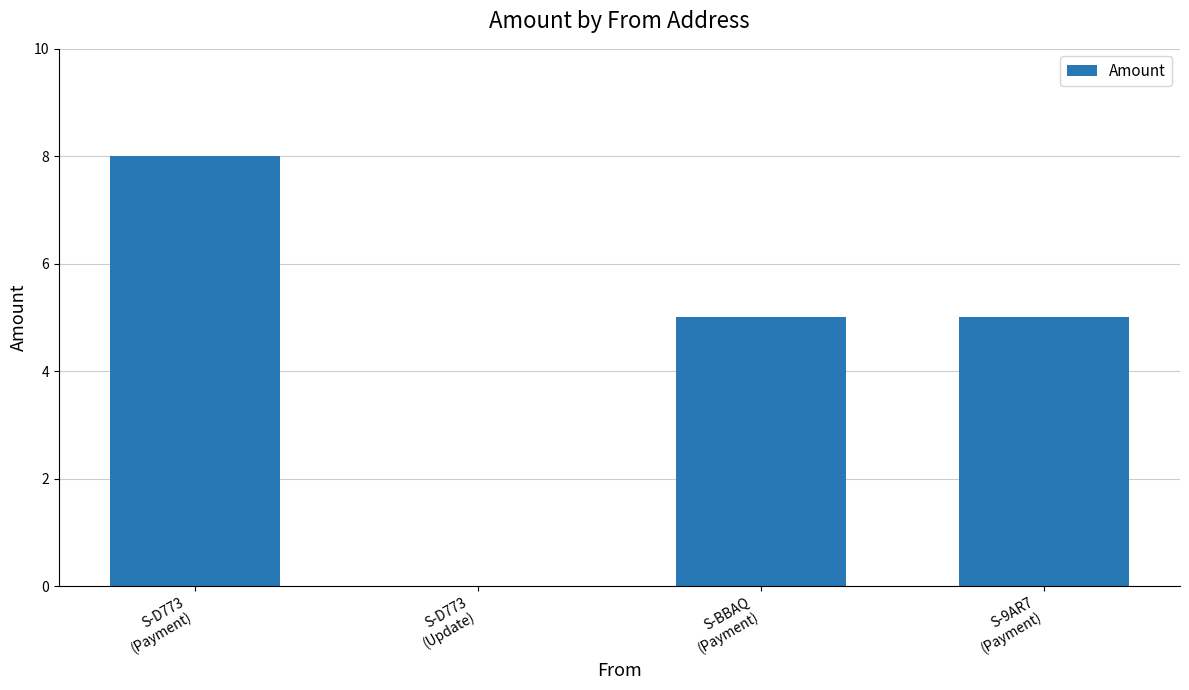

What is the sum of all values?

18